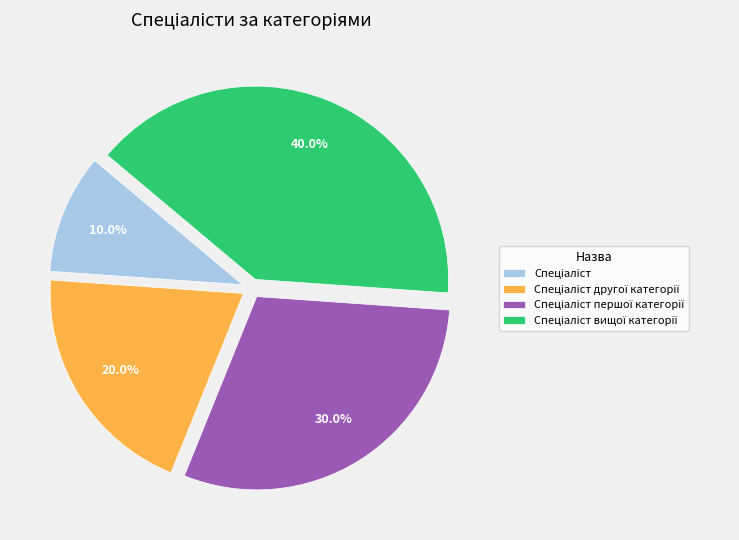

Does any single category account for the majority?

No